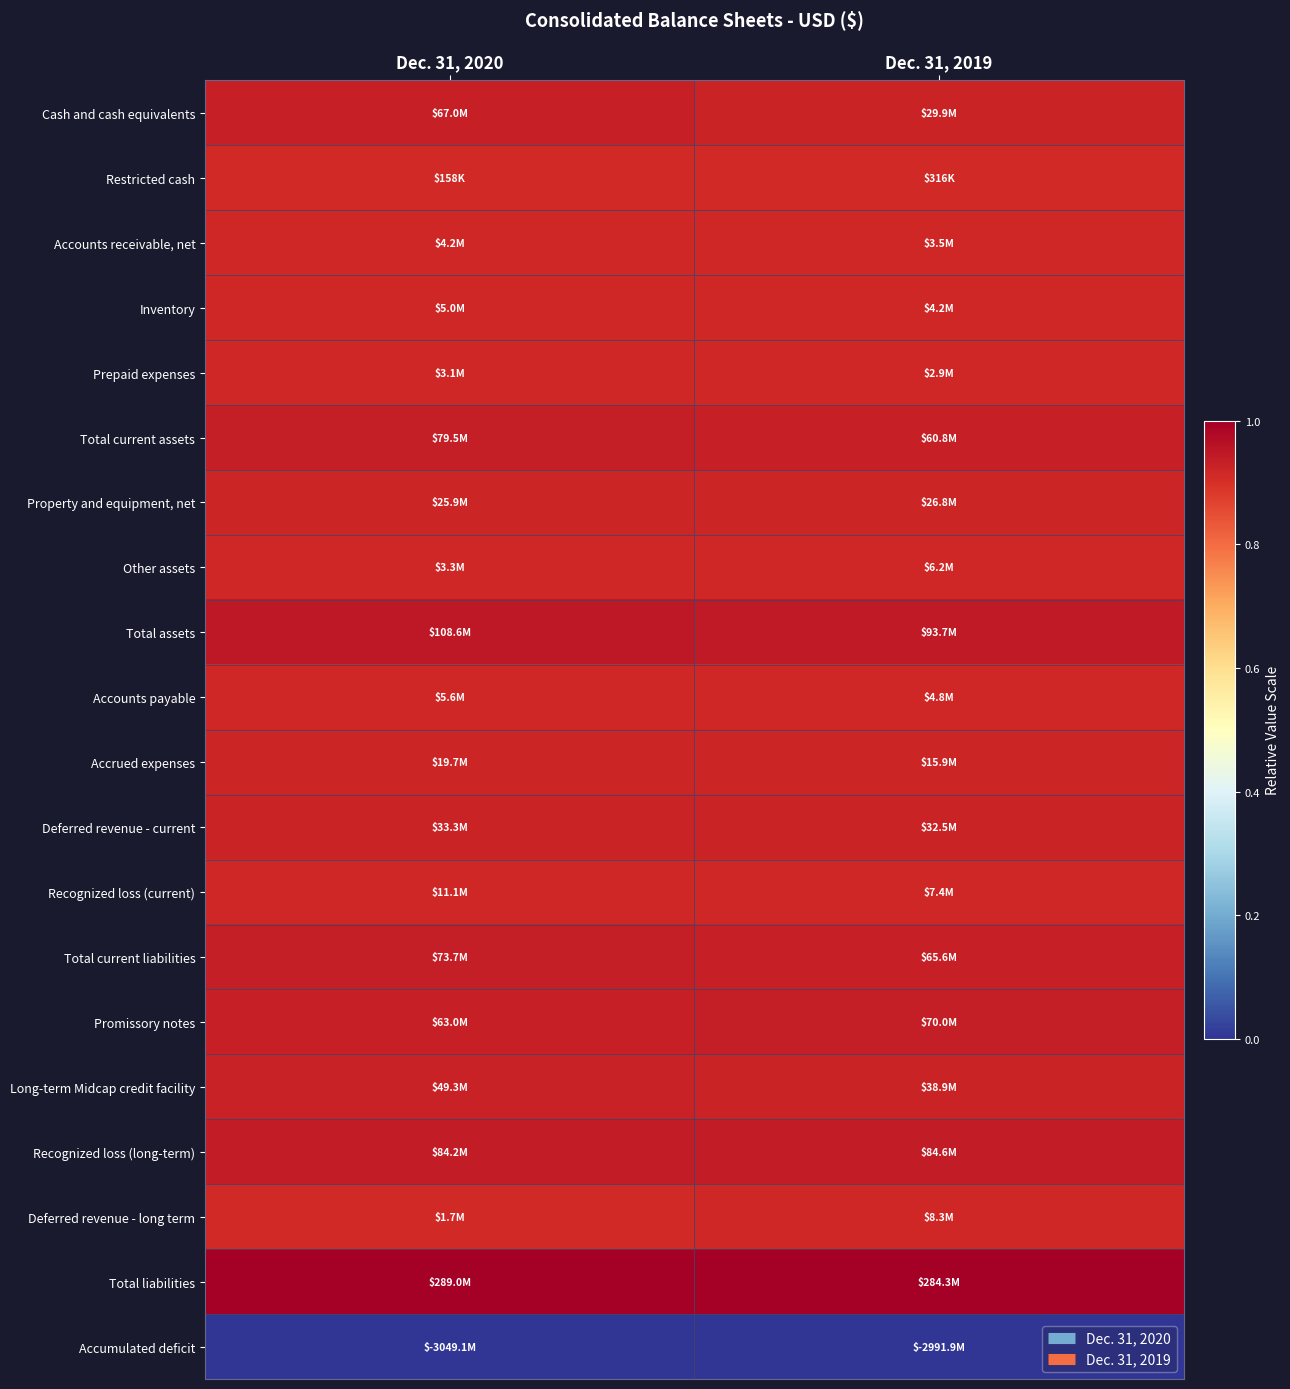

At which category is the sum across all series the highest?

Dec. 31, 2020